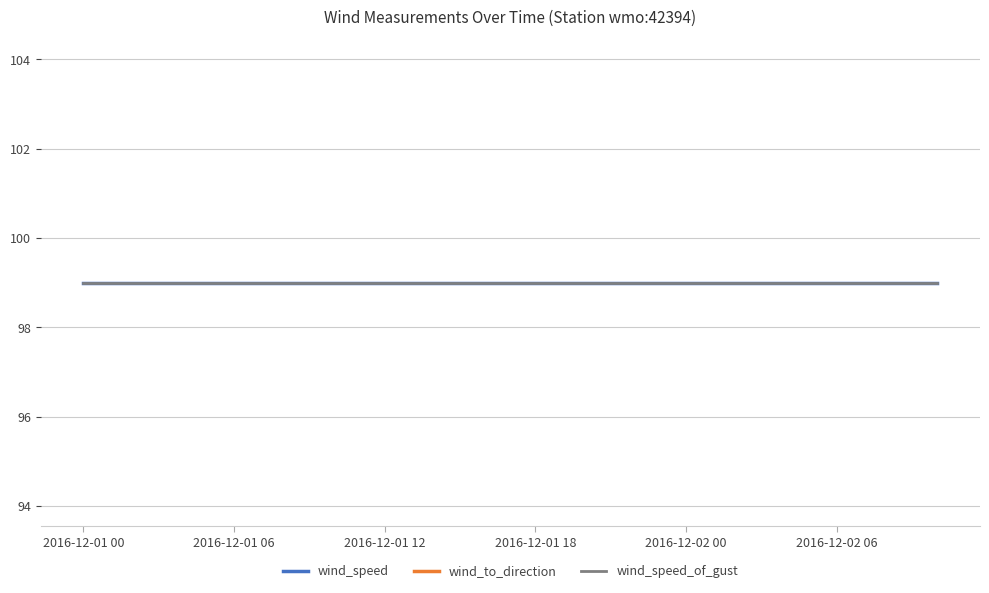

True or false: wind_speed_of_gust has a value of 99 at 2016-12-02T06:30.

True